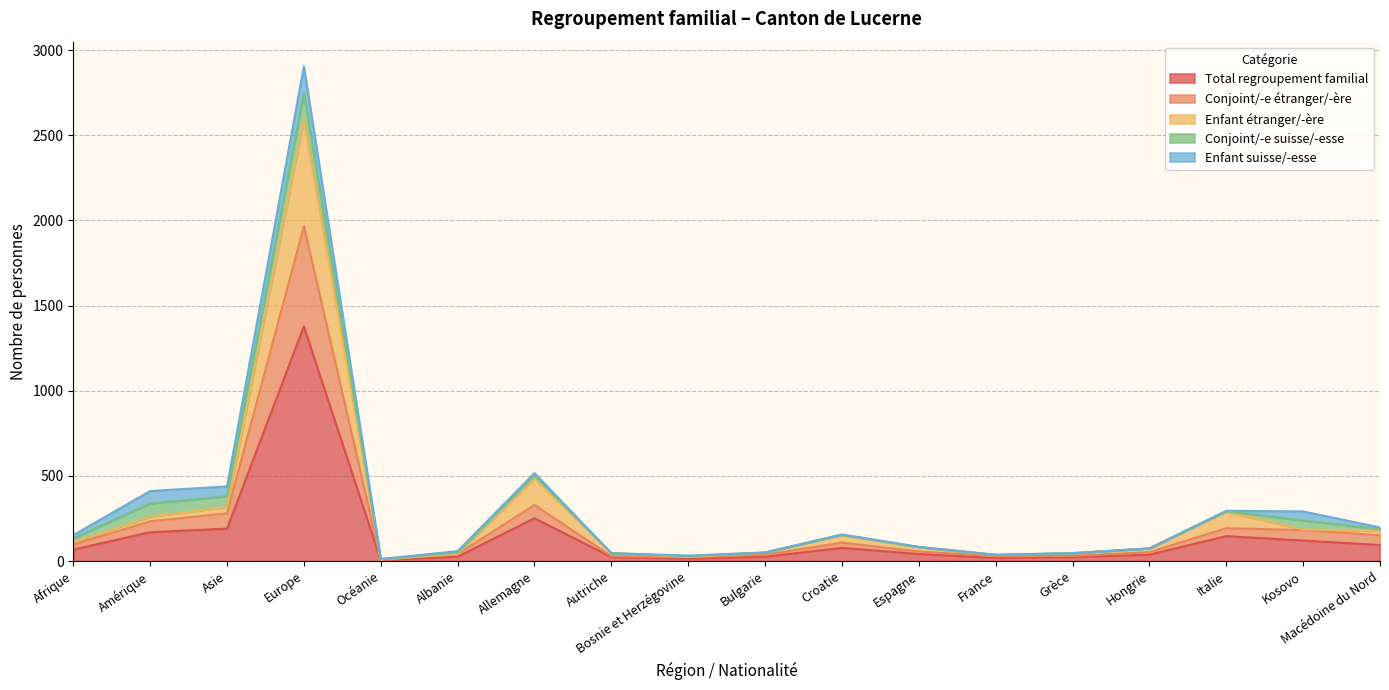

What is the value of the Conjoint/-e étranger/-ère point at the 5th from the left?

8